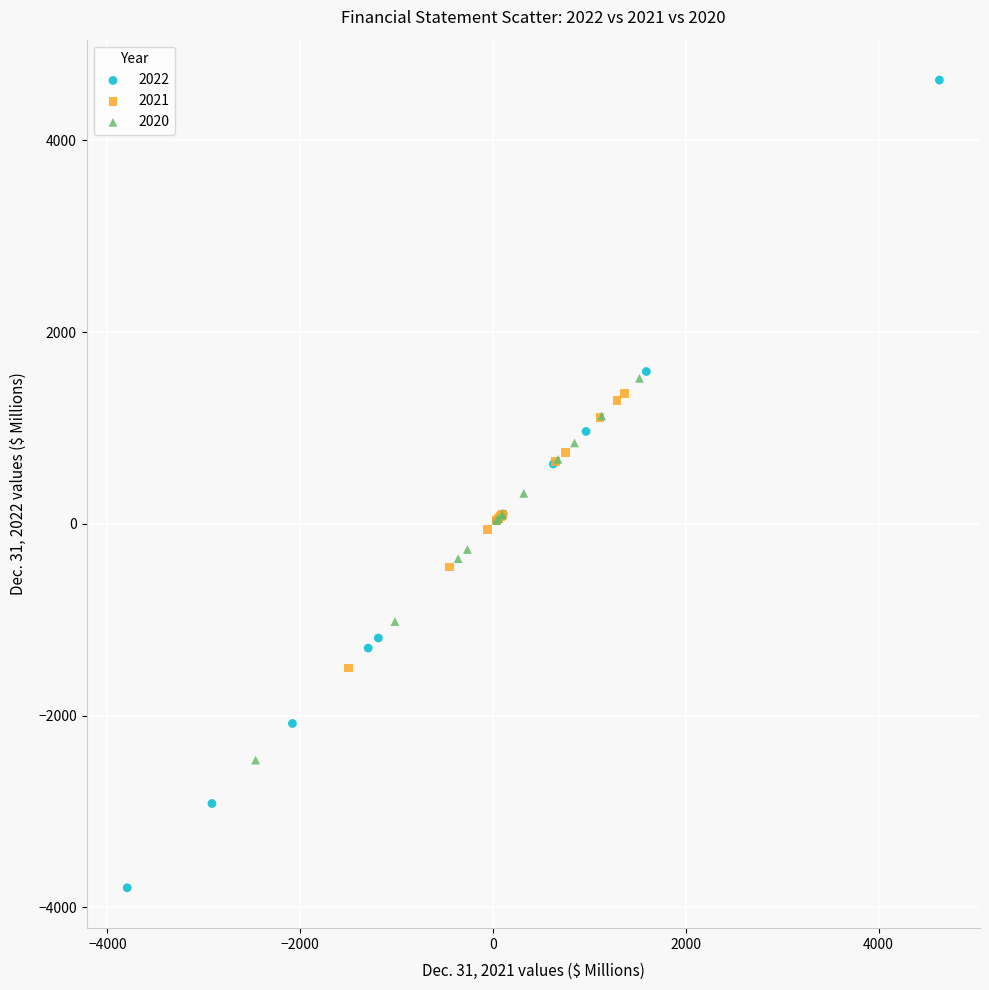

What are all the series names shown in the legend?

2022, 2021, 2020